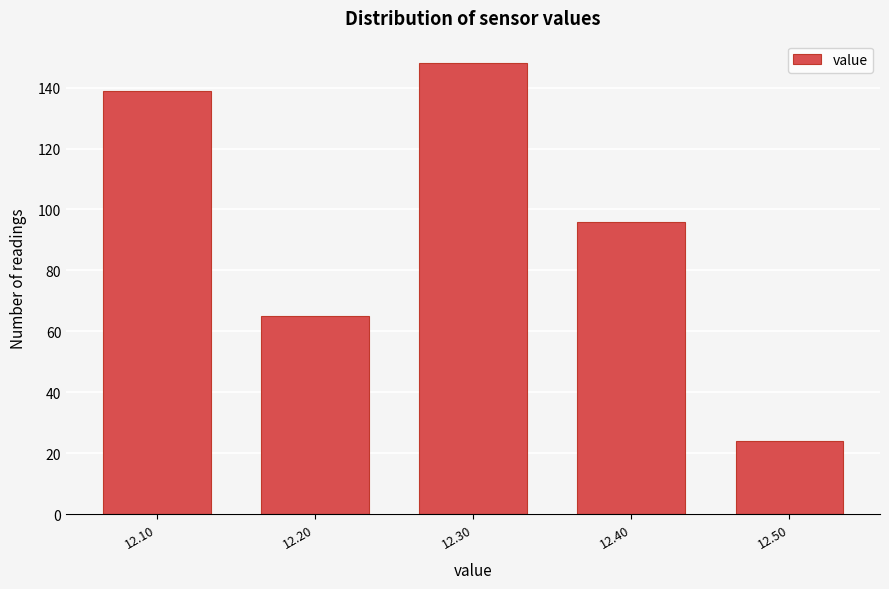

What is the height of the bar covering 12.35 to 12.45 on the x-axis? The values are not printed on the chart, so give them approximately, as read against the axis.

96